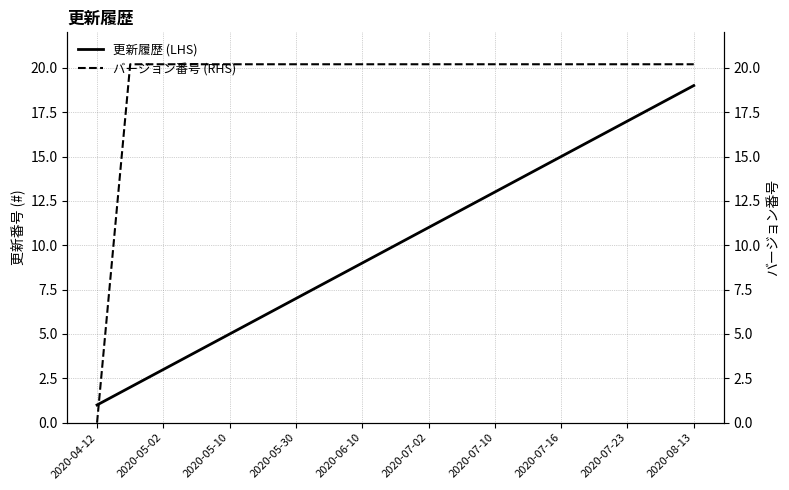

At which label does 更新履歴 (LHS) reach its minimum?

2020-04-12